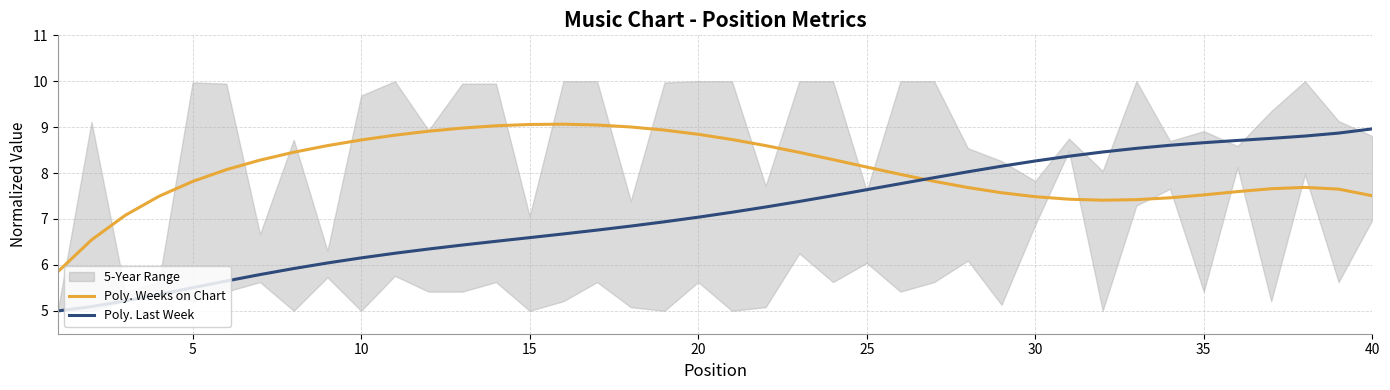

Is this an area chart (filled region under the line)?

No